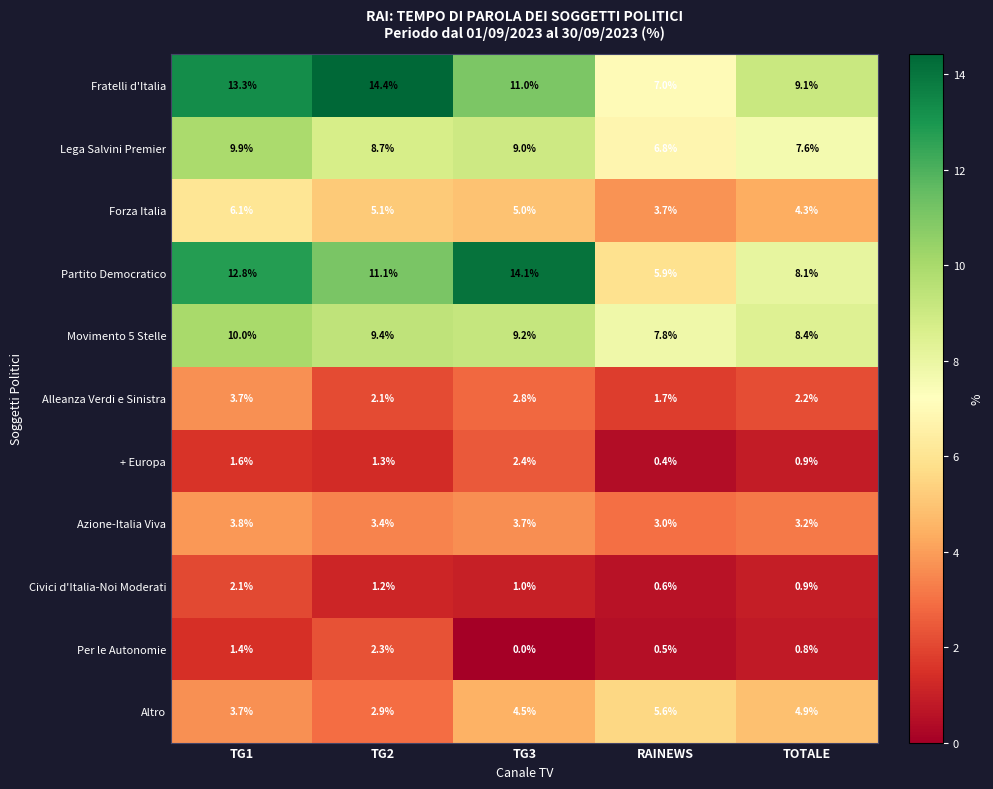

What is the total value across all series at TOTALE?

50.4